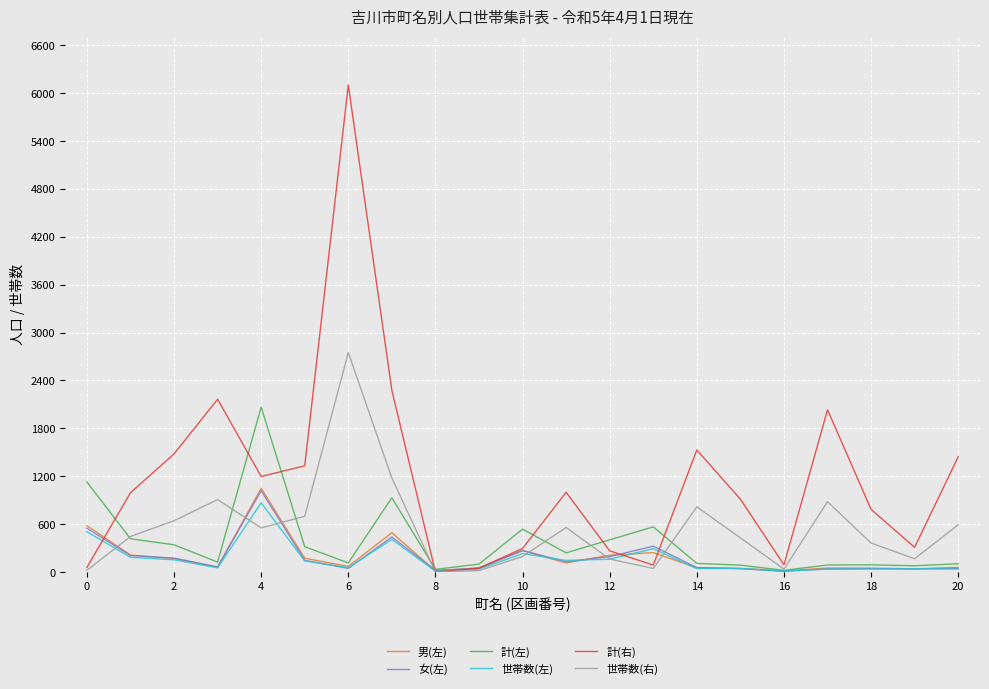

How many lines are shown in the chart?

6